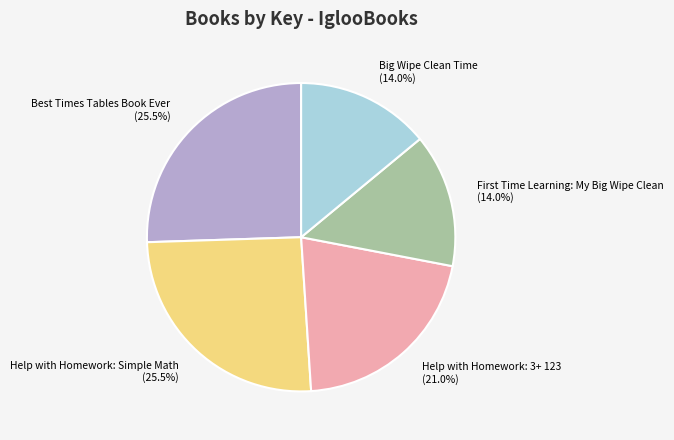

Count the number of slices in the pie.

5